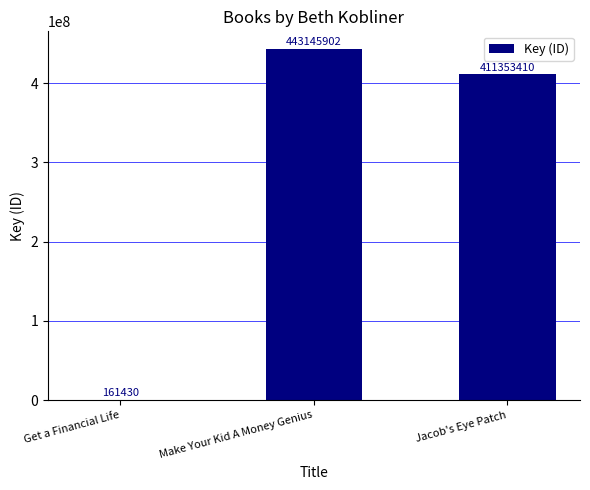

At which label does the data first exceed 411353410?

Make Your Kid A Money Genius